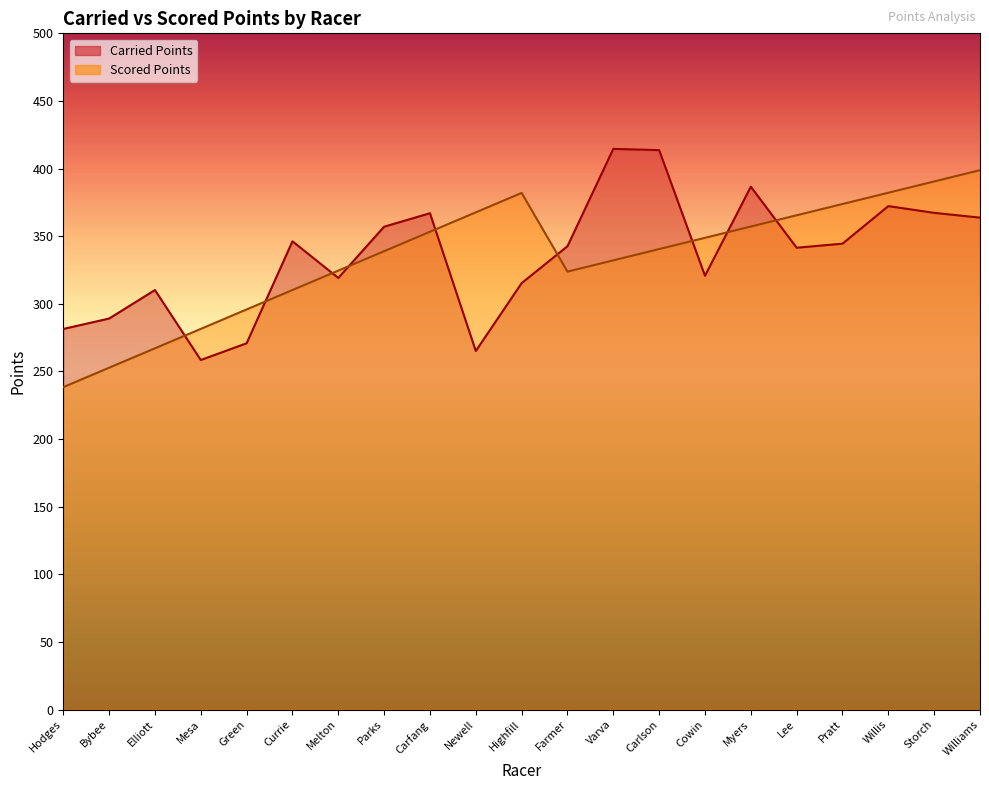

The Scored Points series shows 107.3 at Farmer. True or false?

False